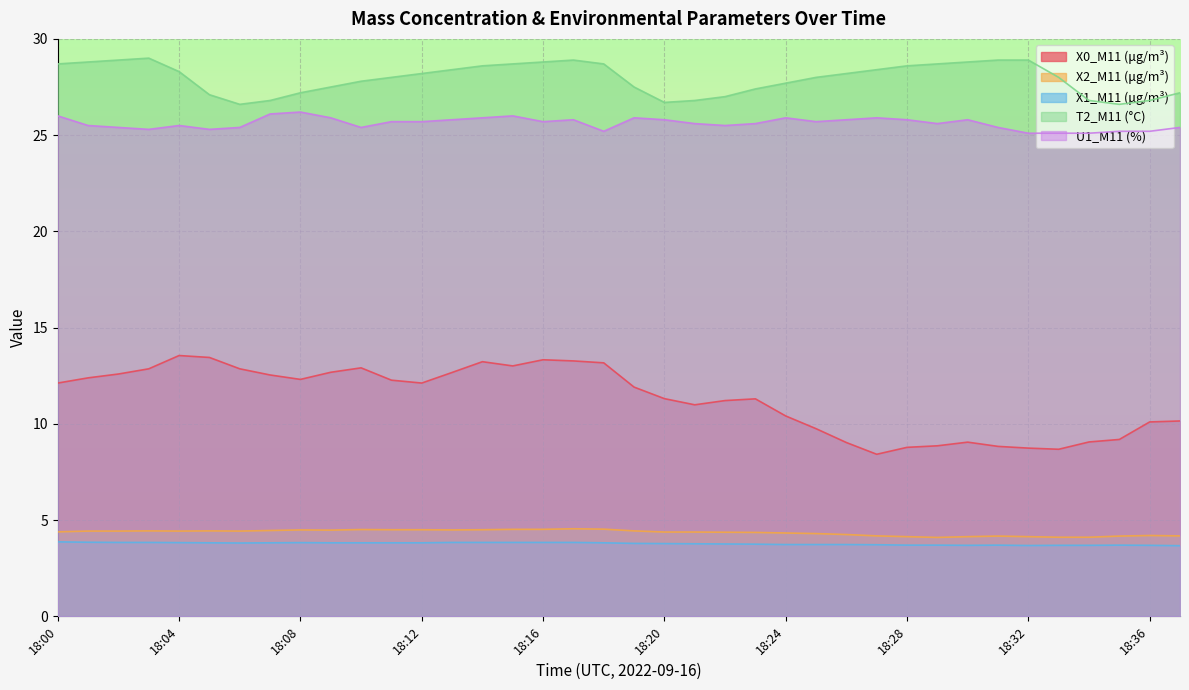

Count the number of categories in the chart.

38